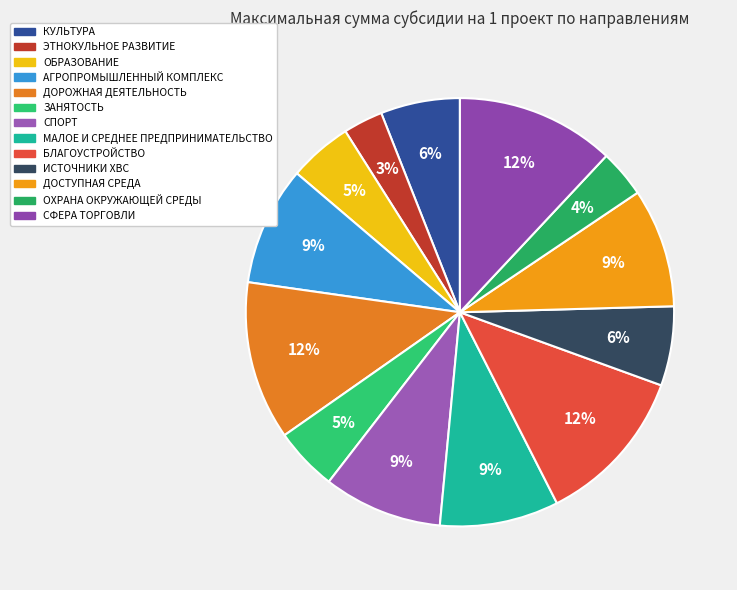

To the nearest percent, what is the difference between the ОХРАНА ОКРУЖАЮЩЕЙ СРЕДЫ and ДОСТУПНАЯ СРЕДА slice percentages?

5%